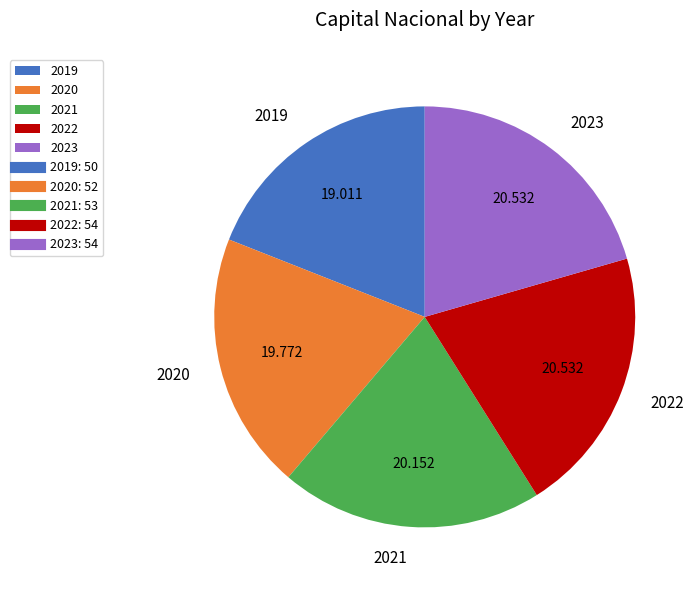

Is the sum of 2022 and 2023 greater than half?

No